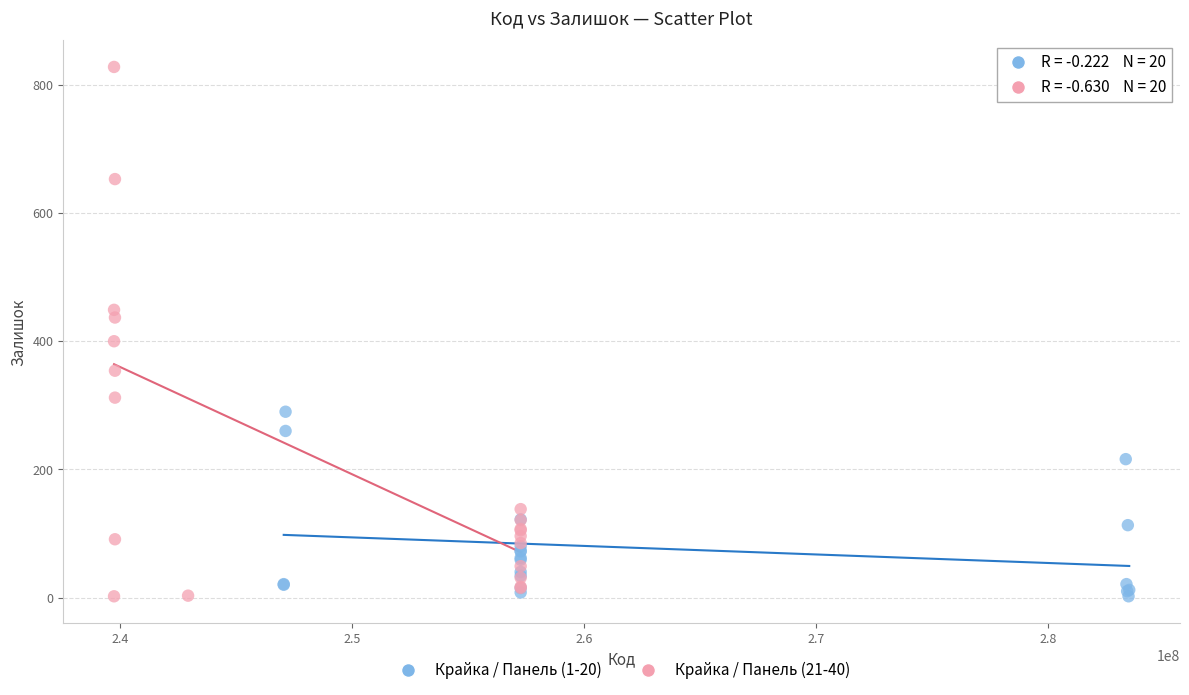

Which series has the largest Y range (max minus min)?

Крайка / Панель (21-40)